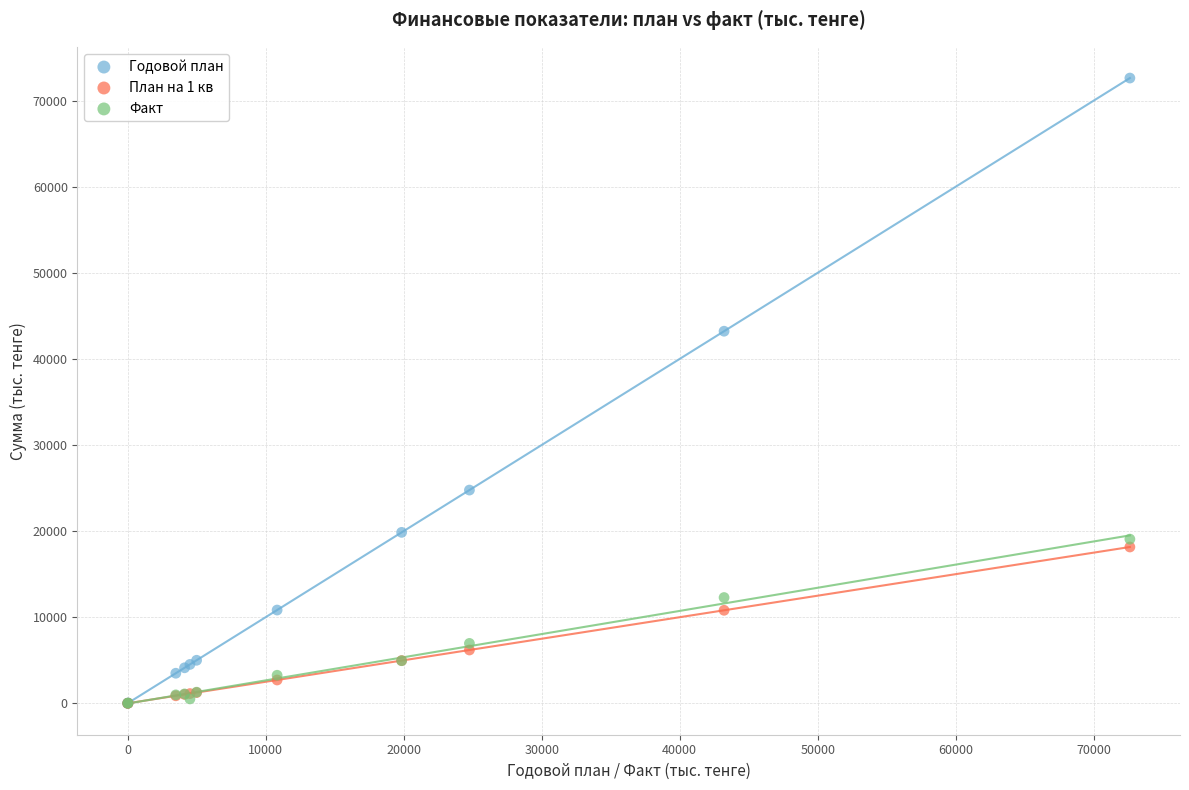

In the Годовой план series, what Y value is closest to 36305?

43210.9